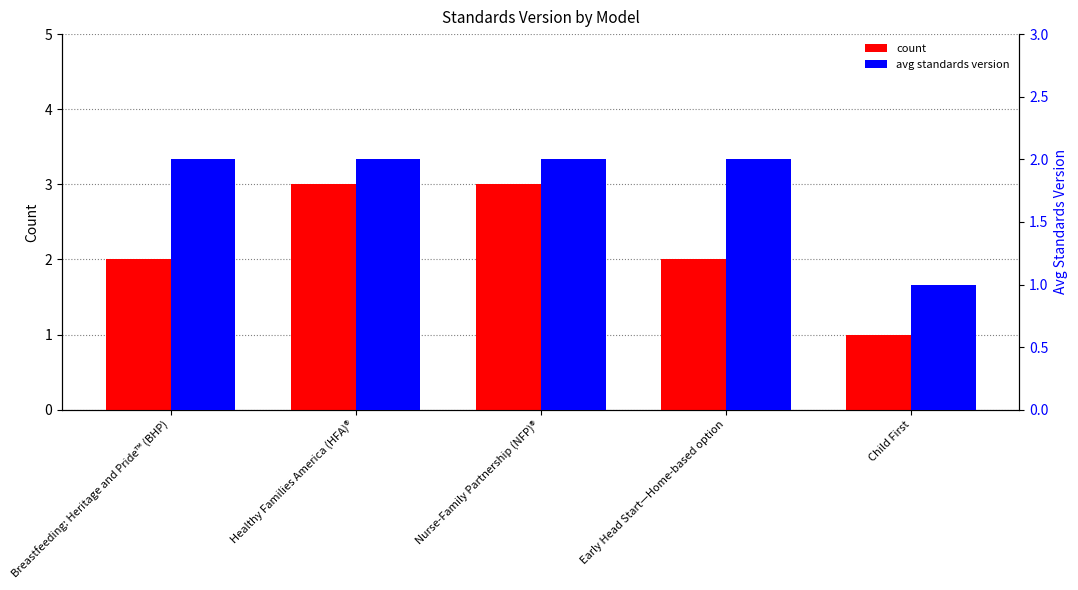

Reading right to left, extract all data points from this chart.

count: 1	2	3	3	2
avg standards version: 1	2	2	2	2